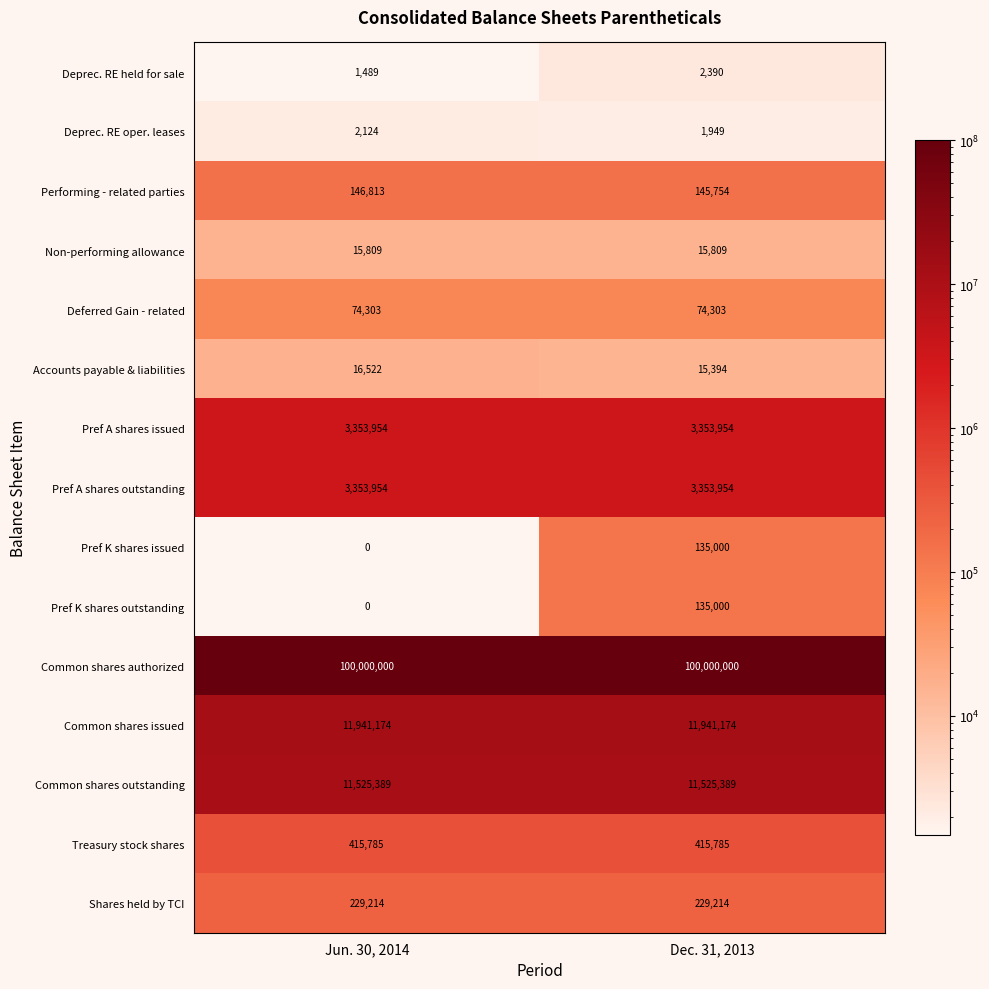

At which category is the sum across all series the highest?

Dec. 31, 2013